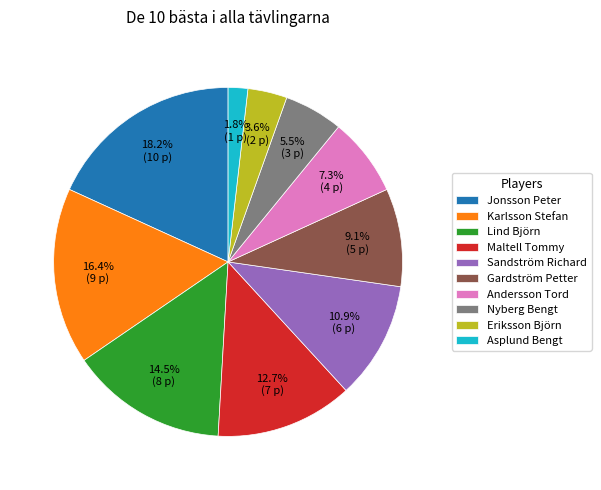

What is the smallest slice in the pie chart?

Asplund Bengt